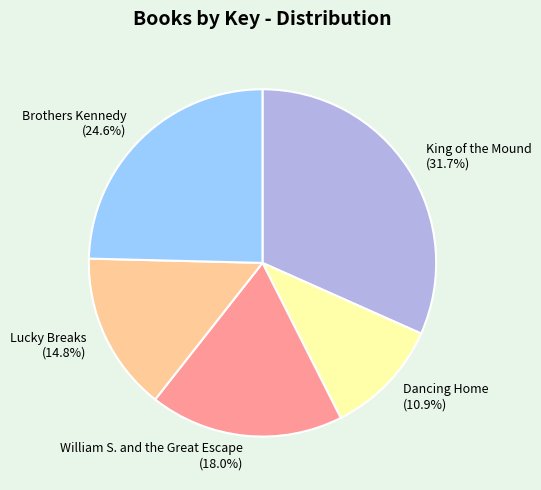

Rank the categories by value from lowest to highest.

Dancing Home, Lucky Breaks, William S. and the Great Escape, Brothers Kennedy, King of the Mound